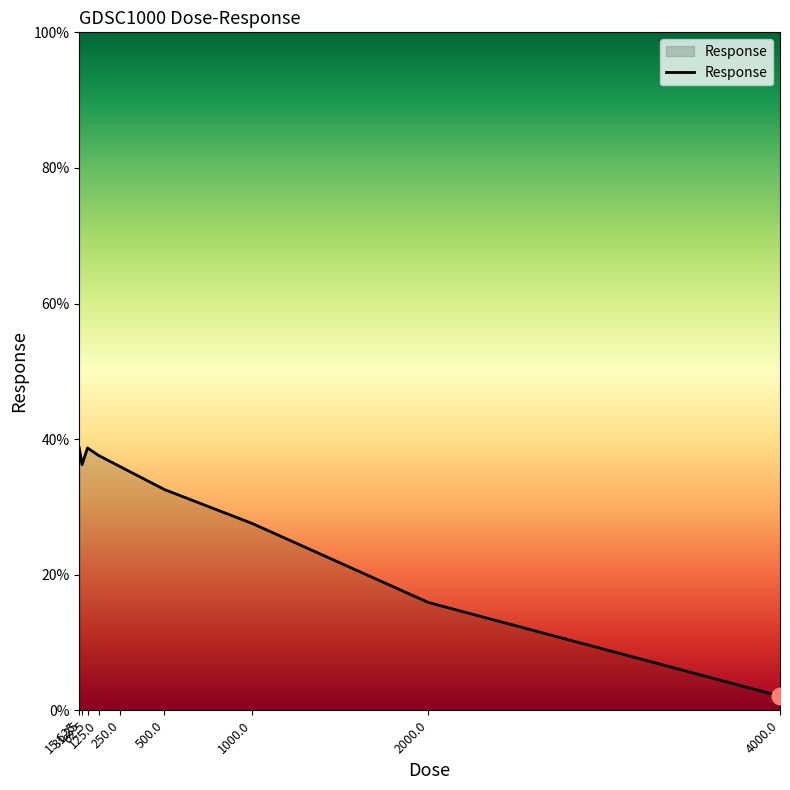

At which label does the data first exceed 35?

15.625